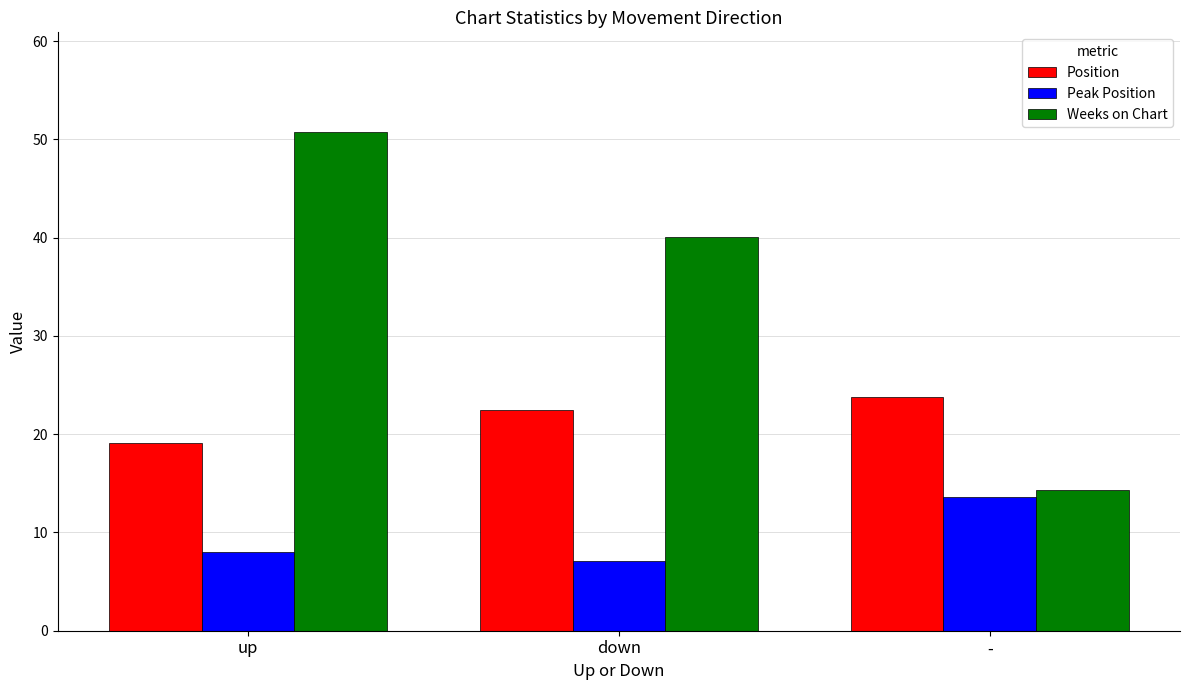

Rank the series at down from lowest to highest value.

Peak Position, Position, Weeks on Chart